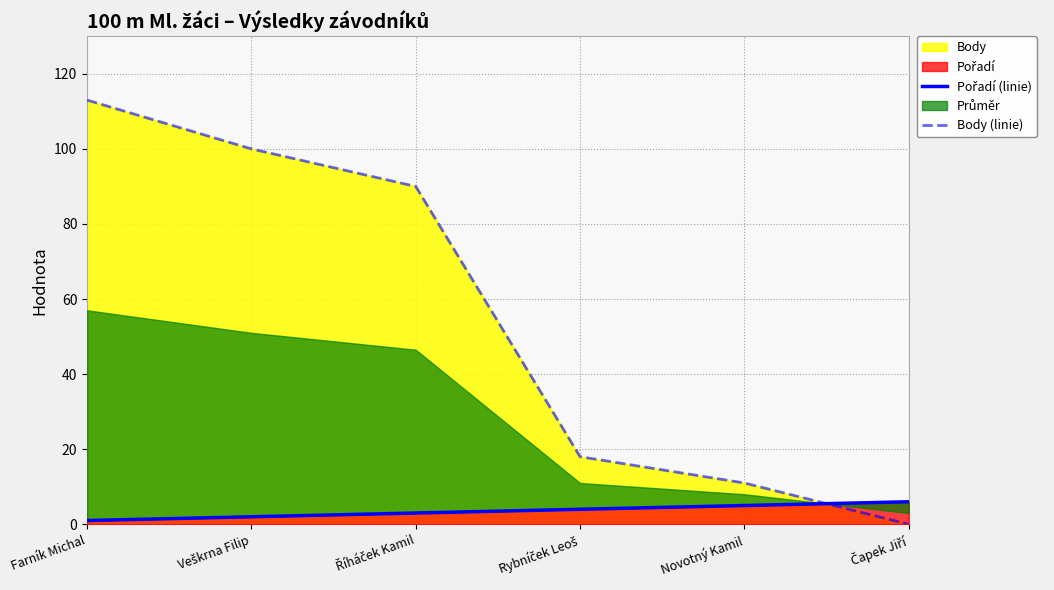

List the labels in order of Body (linie) value, smallest first.

Čapek Jiří, Novotný Kamil, Rybníček Leoš, Říháček Kamil, Veškrna Filip, Farník Michal